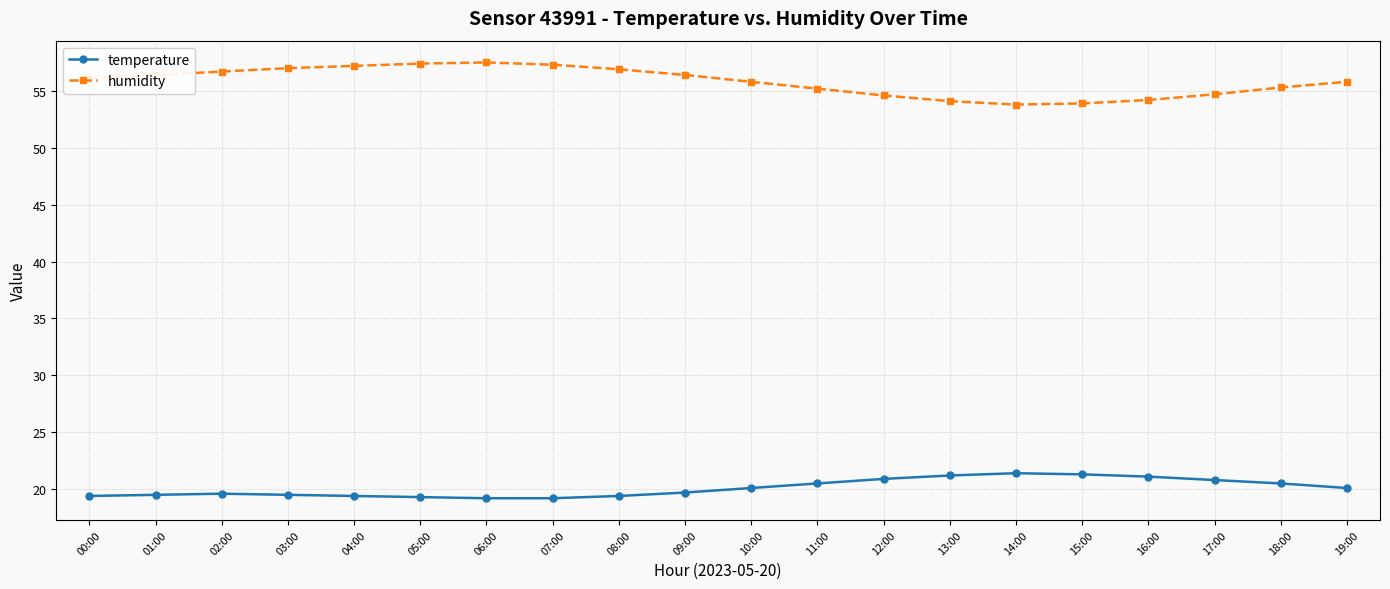

List the series in order of their peak value, lowest first.

temperature, humidity